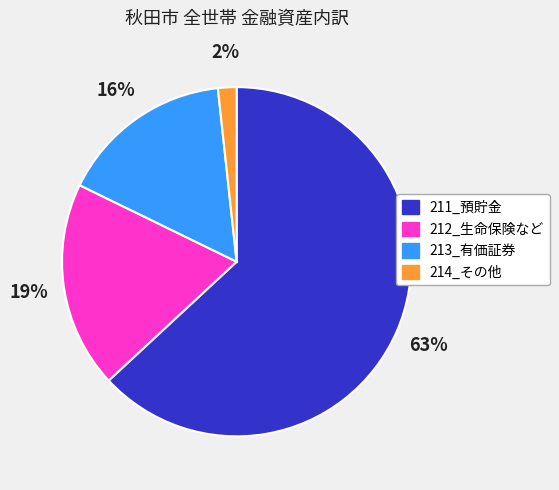

What percentage is the 213_有価証券 slice, to the nearest percent?

16%